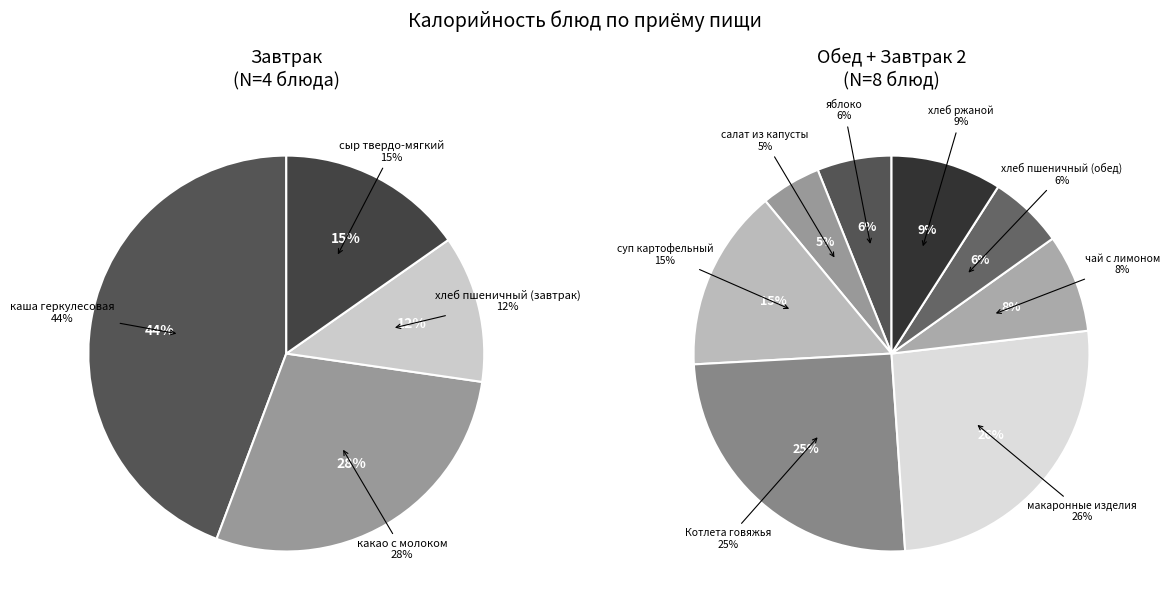

Does хлеб пшеничный (завтрак) represent more than half of the total?

No